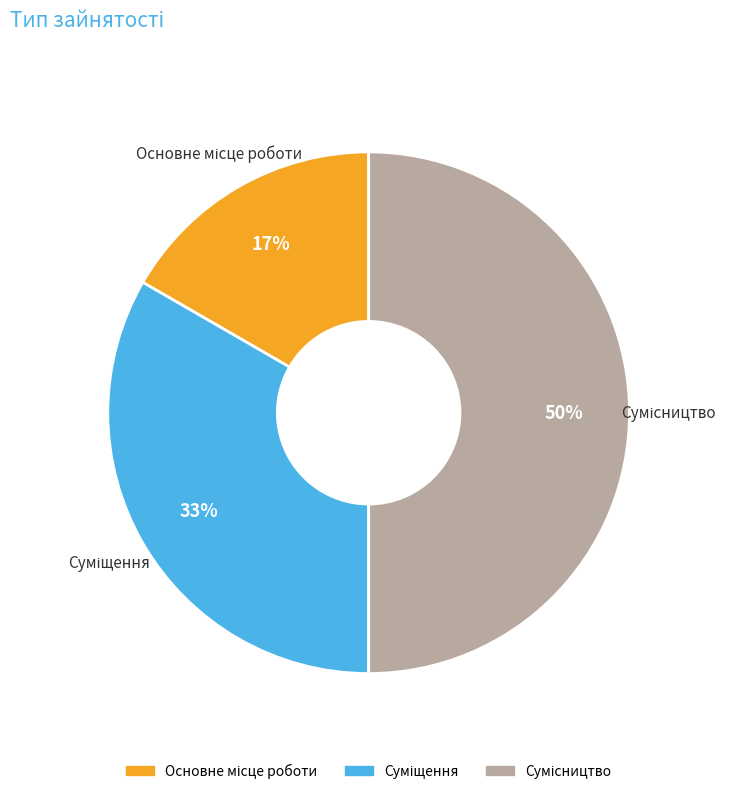

To the nearest percent, what is the average slice percentage?

33%